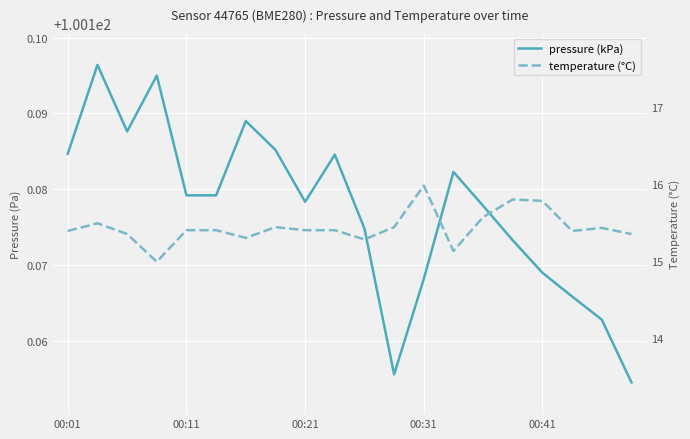

Count the number of data series in this chart.

2